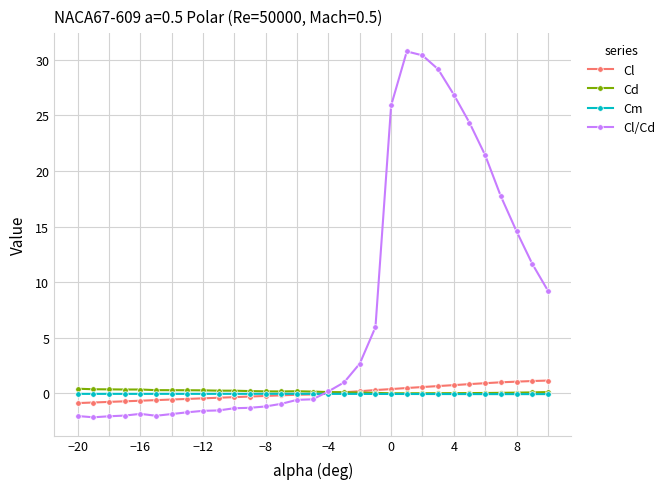

Which series has the widest spread of values?

Cl/Cd